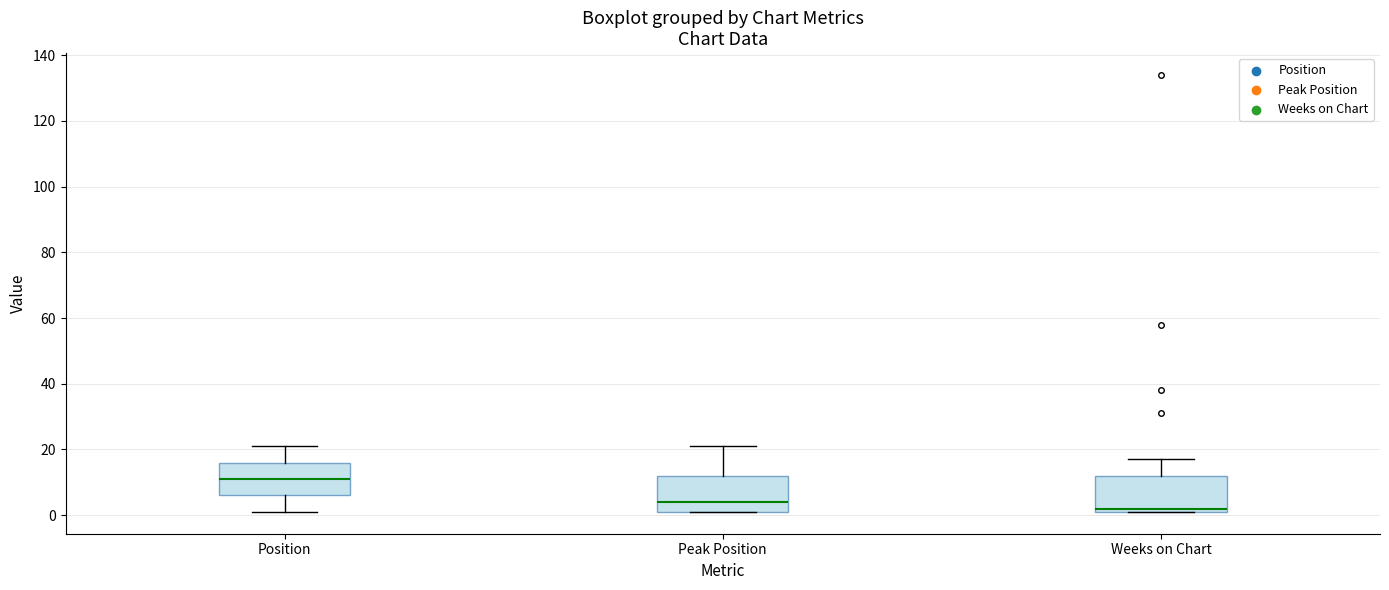

Which box has the highest median line?

Position